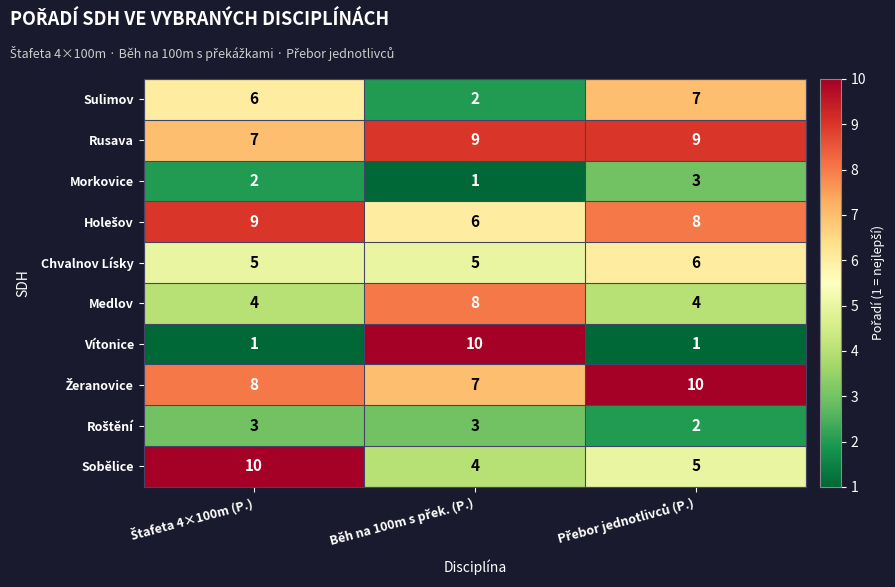

What is the sum of all Sobělice values?

19